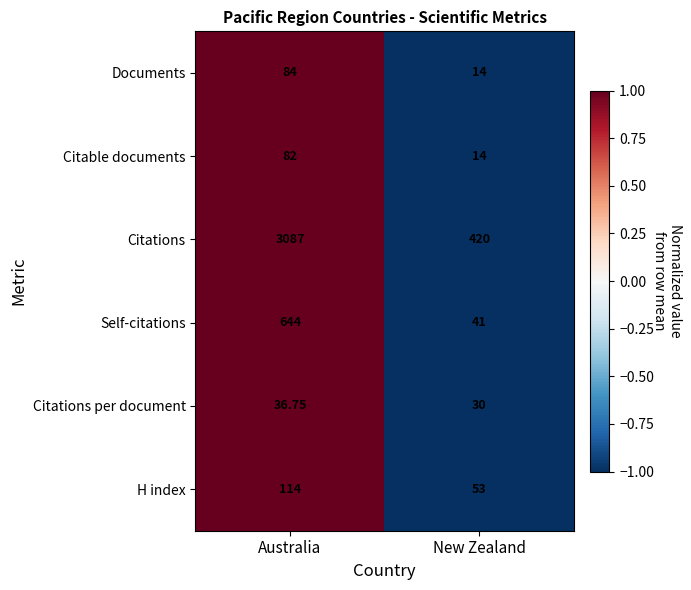

Which series has the widest spread of values?

Citations